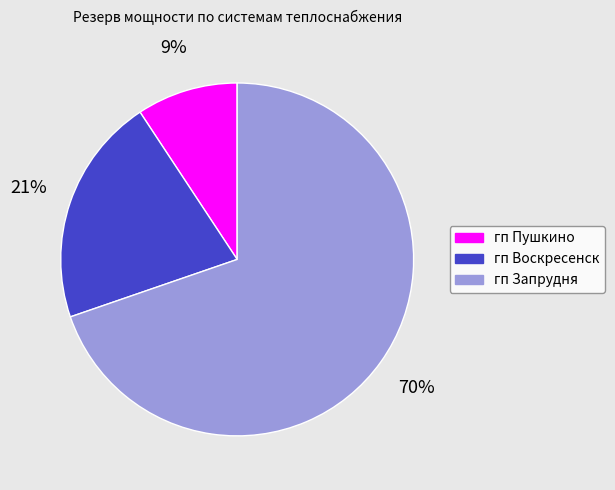

Do гп Воскресенск and гп Запрудня together represent more than half of the pie?

Yes